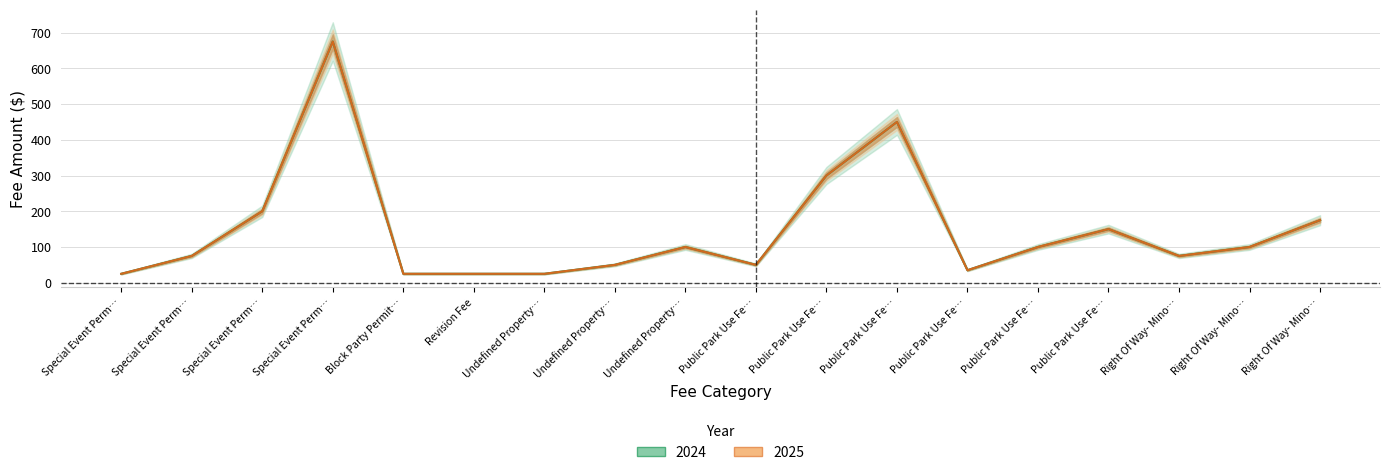

What is the difference between the 2024 values at Special Event Perm… and Public Park Use Fe…?

10